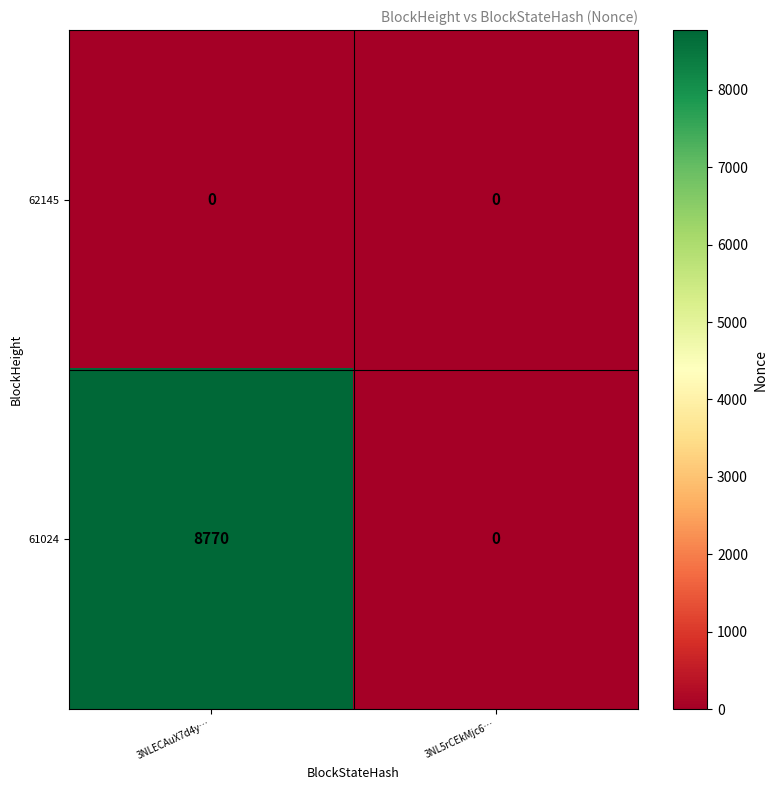

How many data points does each series have?

2